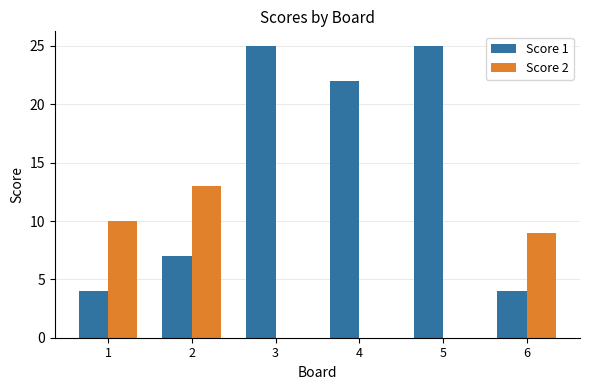

Is the value of Score 2 at 4 greater than the value of Score 1 at 5?

No